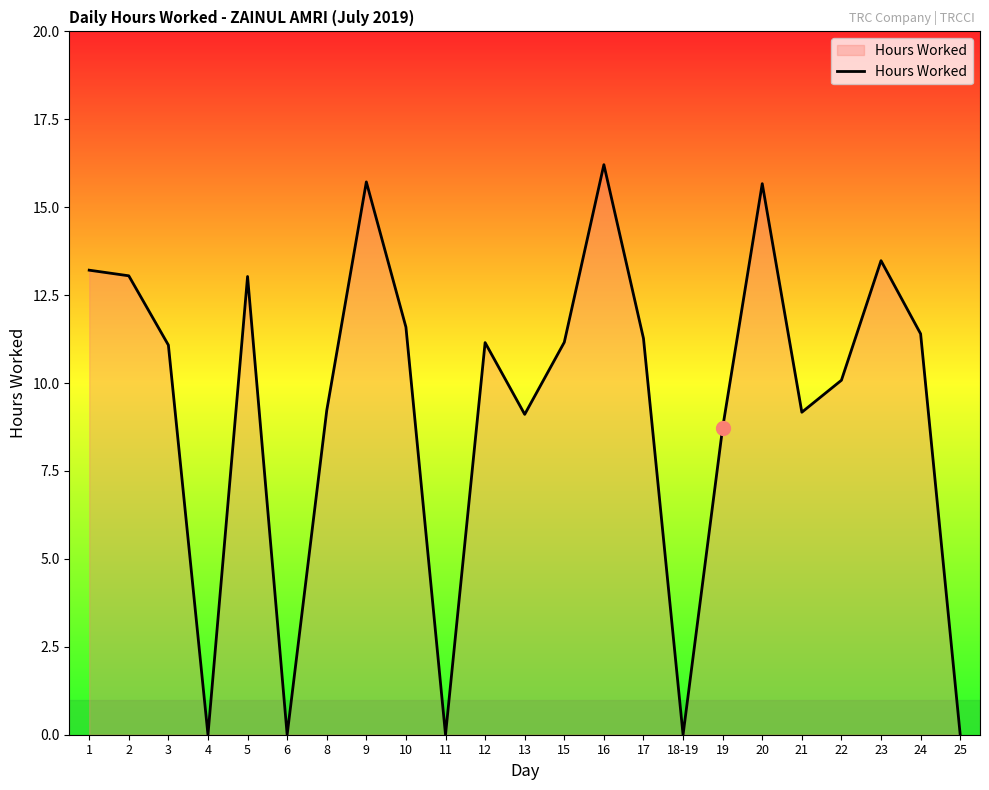

Does the chart display data point markers on the line(s)?

No